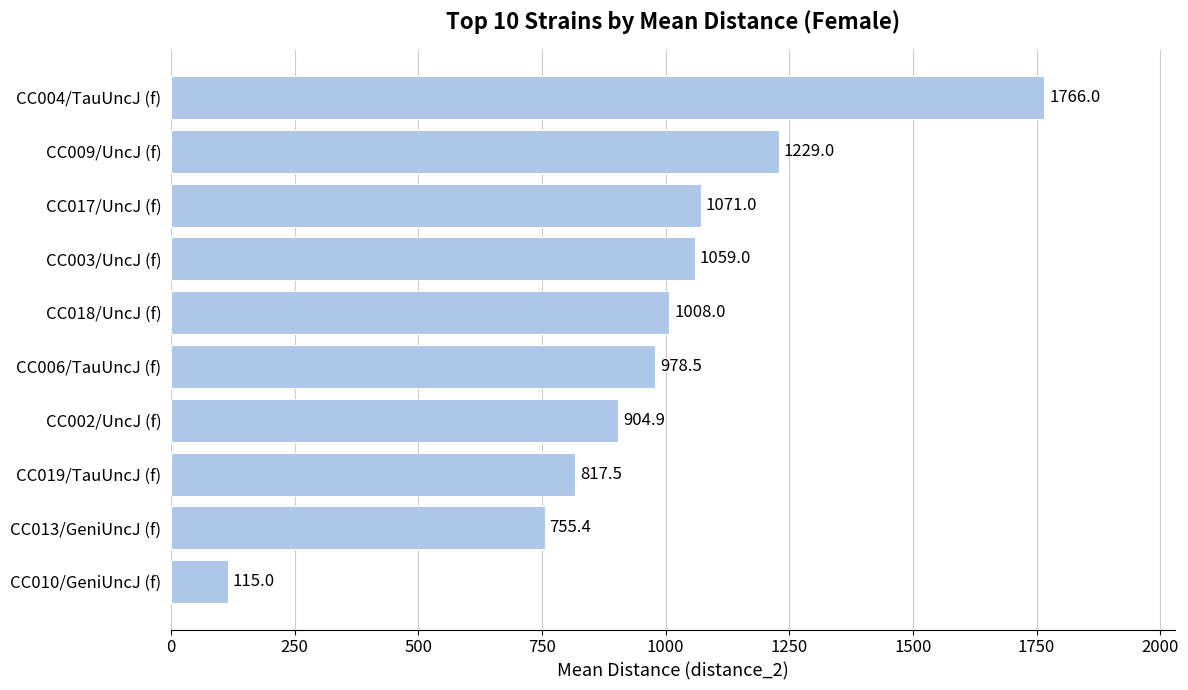

How many categories are shown in the chart?

10